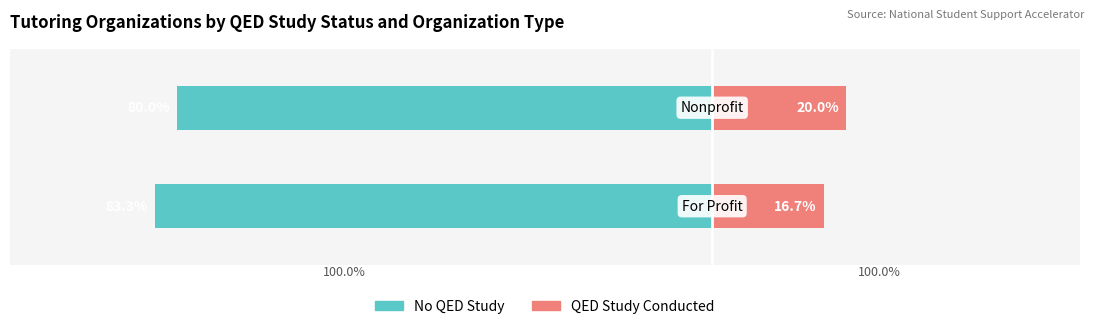

Is it true that QED Study Conducted equals 34.1 at 1?

False